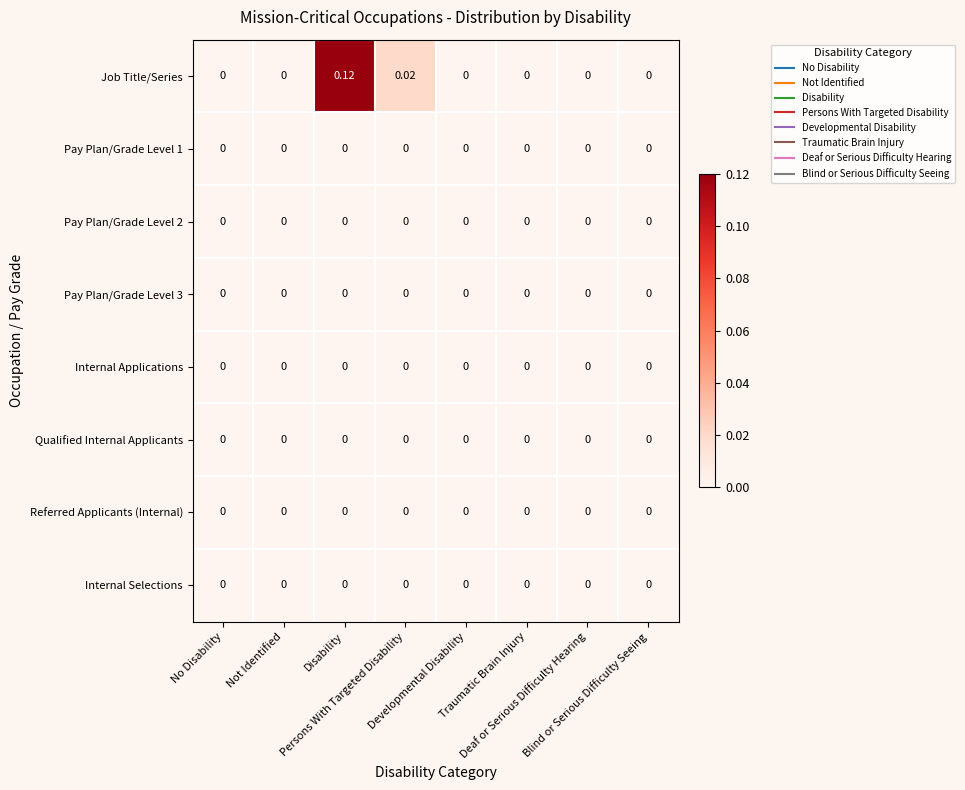

At which category is the sum across all series the highest?

Disability